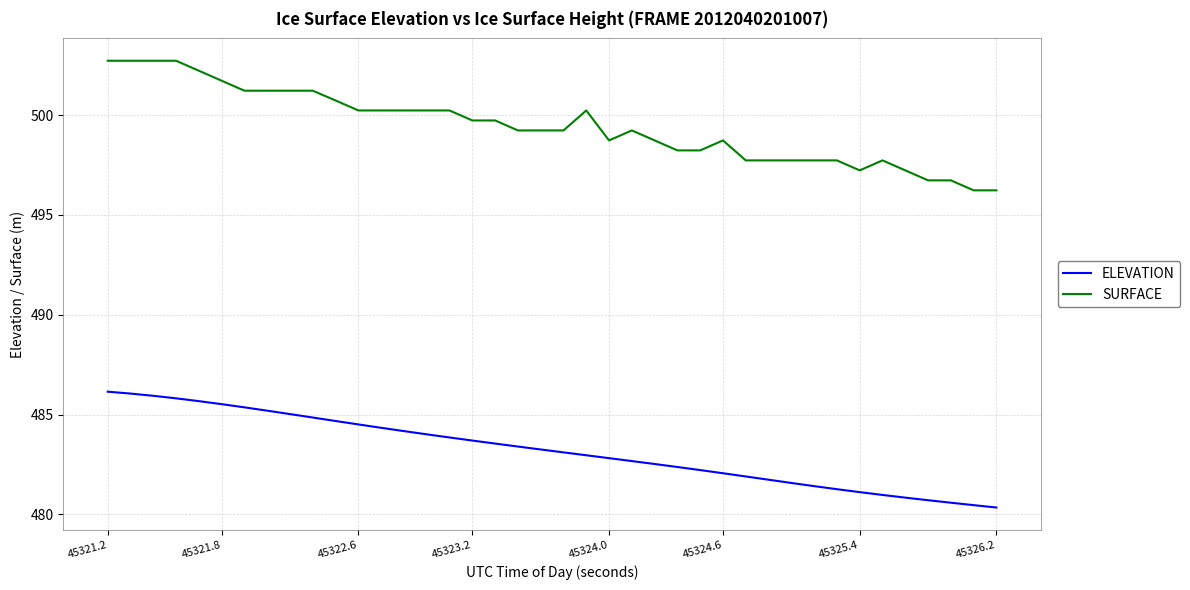

What are all the series names shown in the legend?

ELEVATION, SURFACE